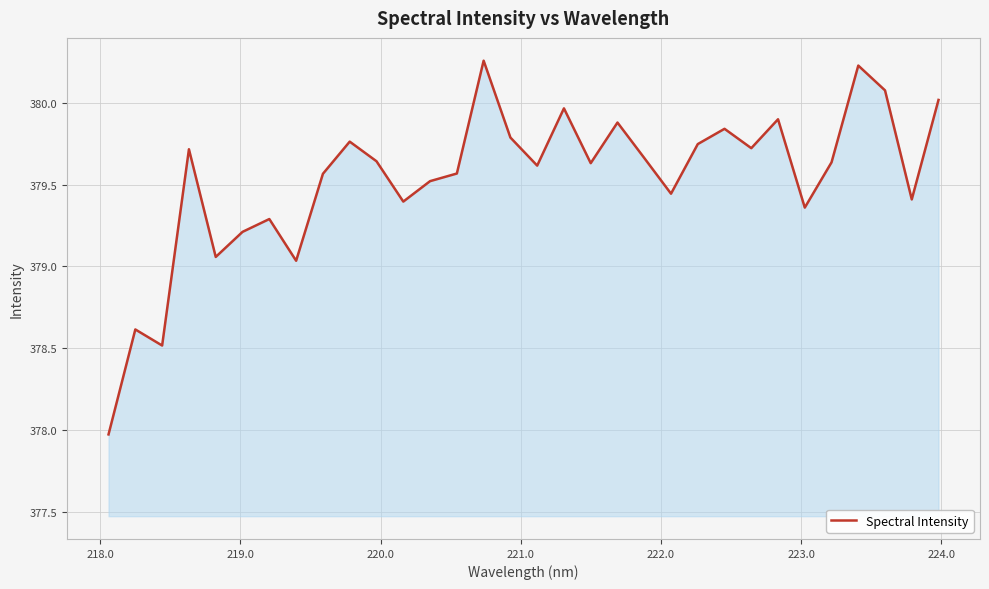

How many values are below 379?

3